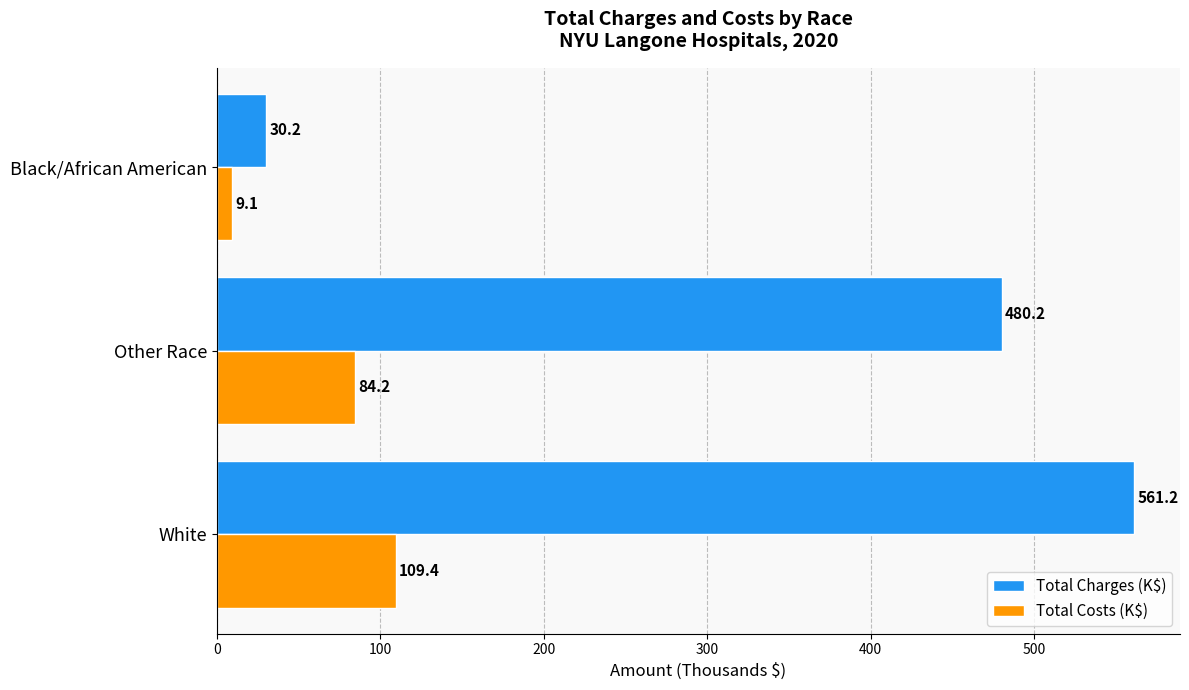

Rank the series by their maximum value, from lowest to highest.

Total Costs (K$), Total Charges (K$)